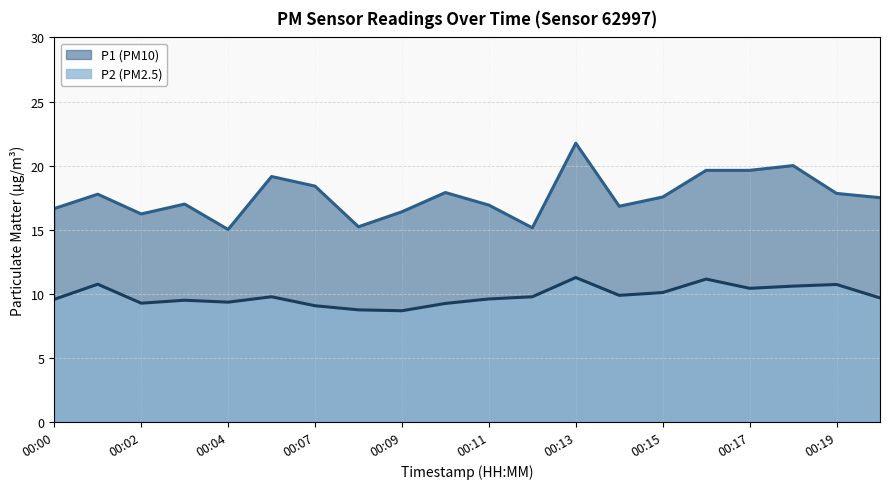

How many distinct data groups are displayed?

2